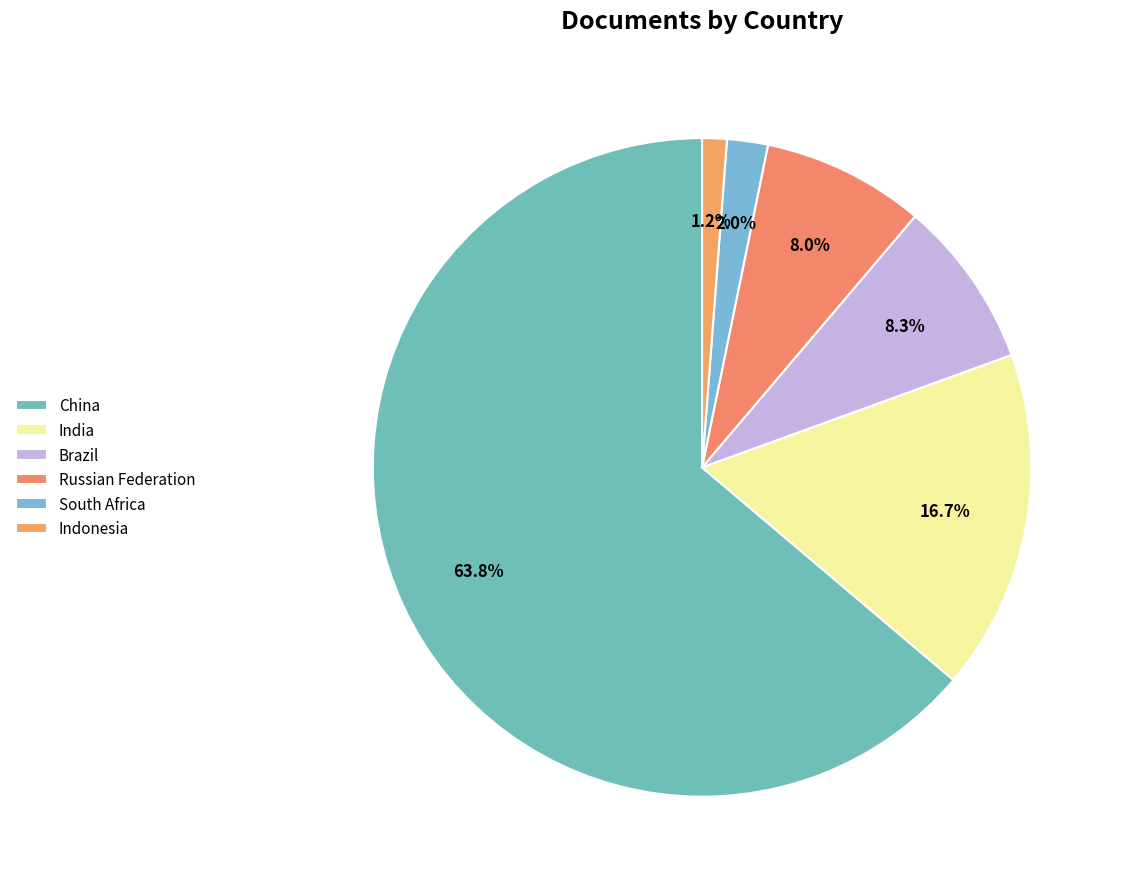

How many segments does this pie chart have?

6